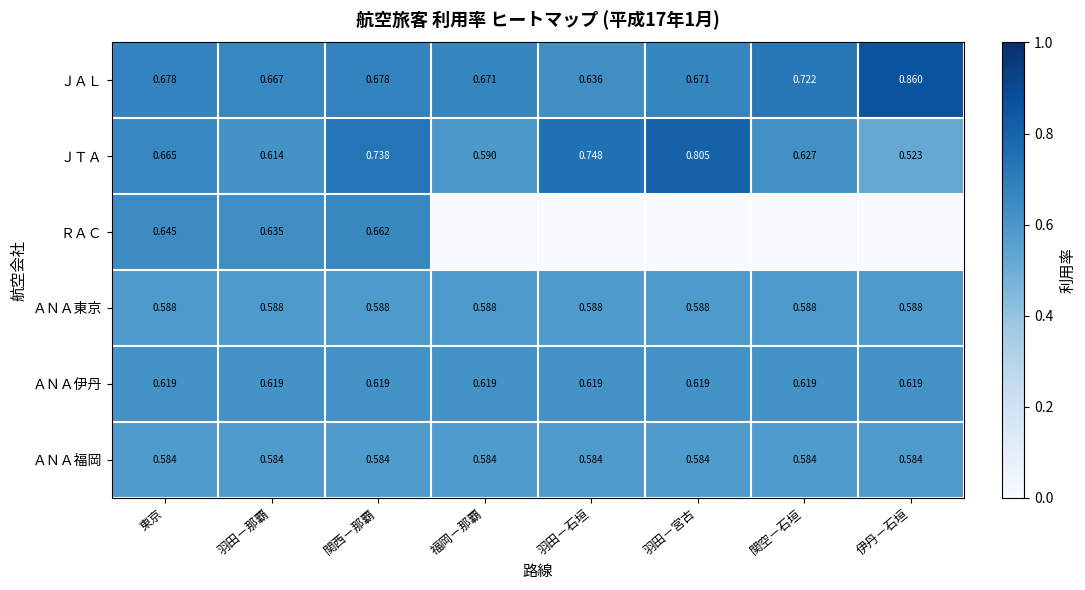

Which category has the highest value in the ＪＡＬ series?

伊丹－石垣